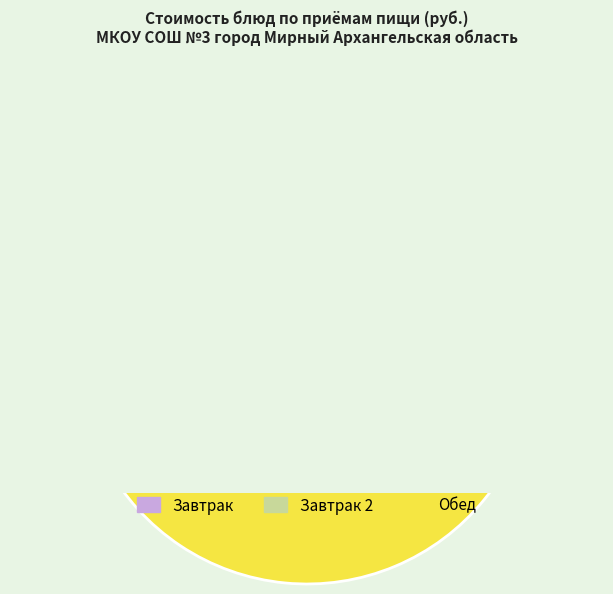

Is the sum of Завтрак (гор.напиток) and Завтрак 2 (фрукты) greater than half?

No